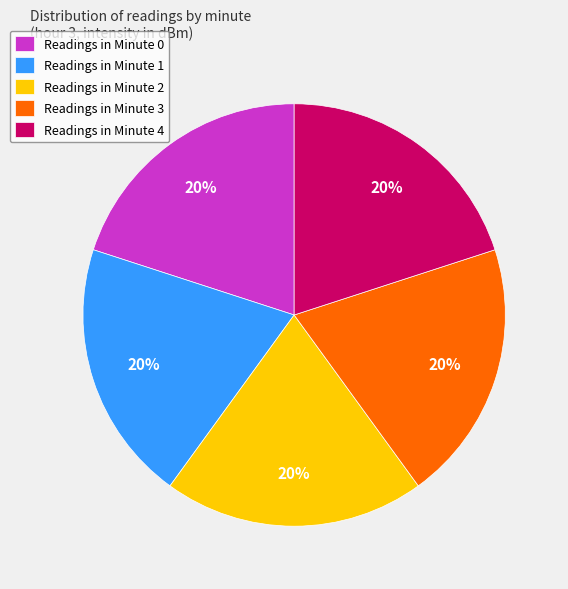

Count the number of slices in the pie.

5